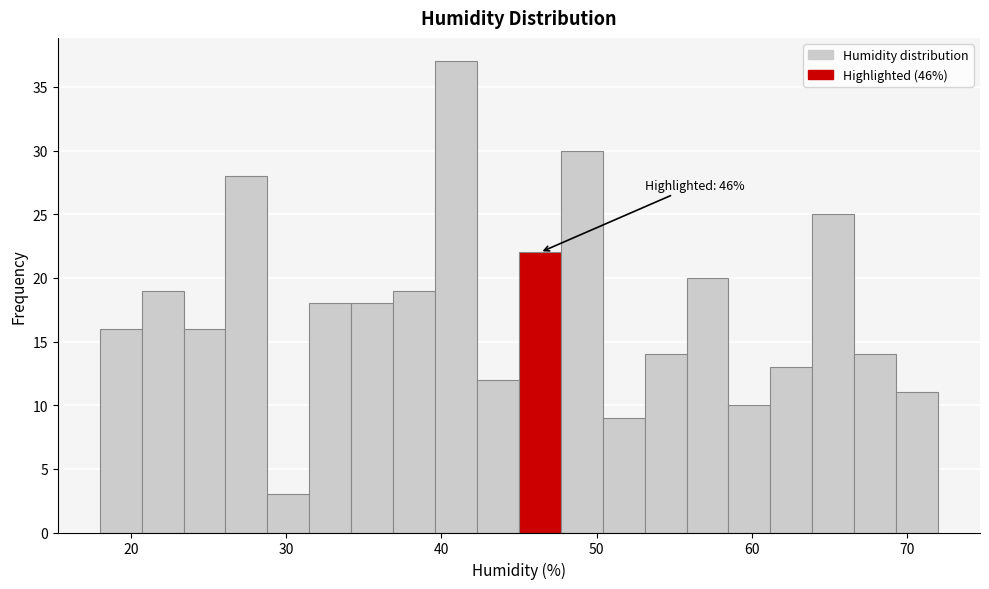

Around what value on the x-axis is the tallest bar? Give the approximate position of its centre, as read against the axis.

41